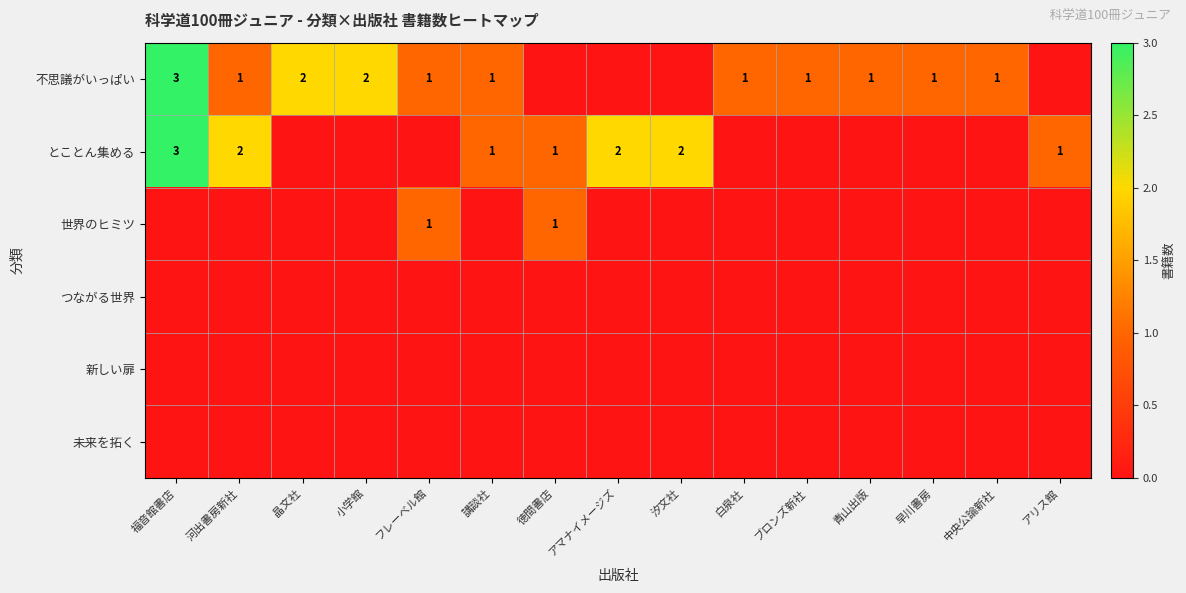

What is the difference between the highest and lowest values at 晶文社?

2